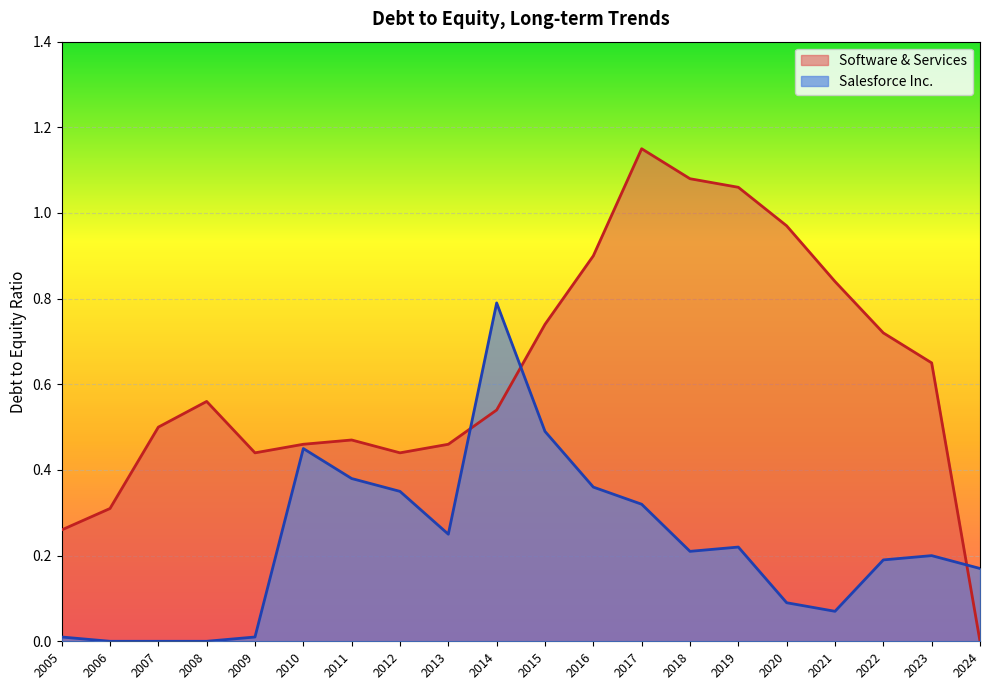

How many times do Software & Services and Salesforce Inc. cross each other?

3